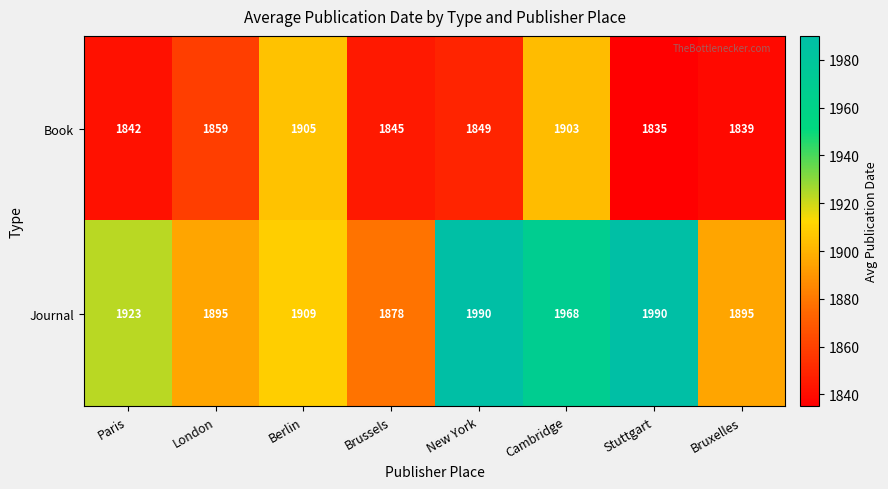

List the series in order of their overall mean, highest first.

Journal, Book